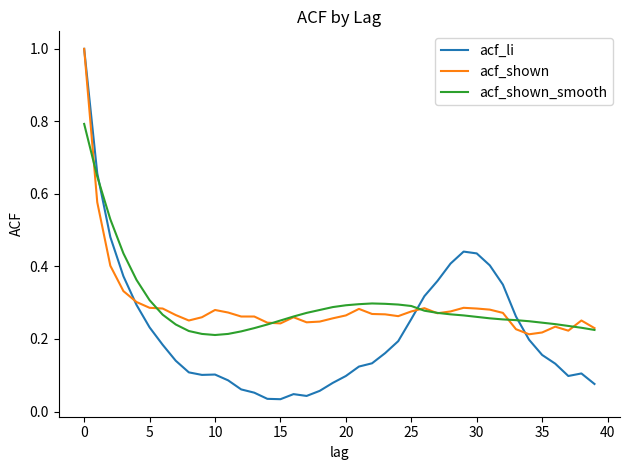

Which series has the largest range (max minus min)?

acf_li